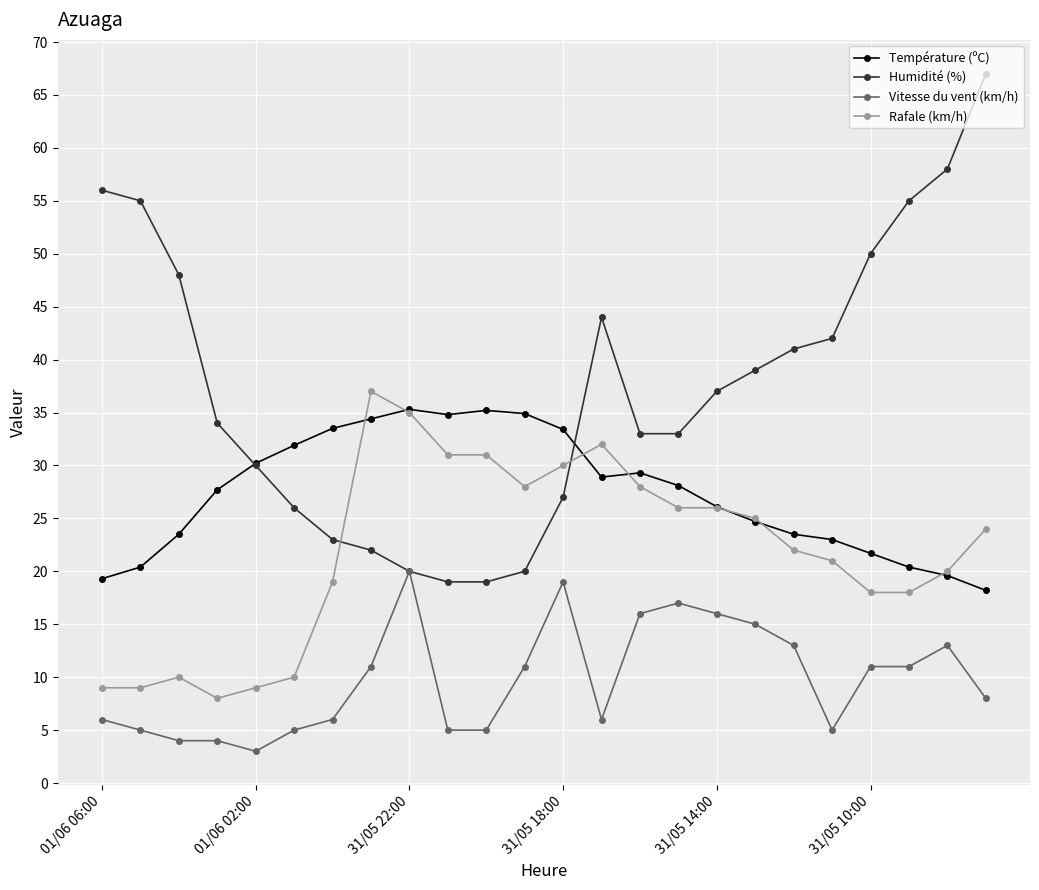

True or false: Rafale (km/h) has more than 1 interior local peaks.

True